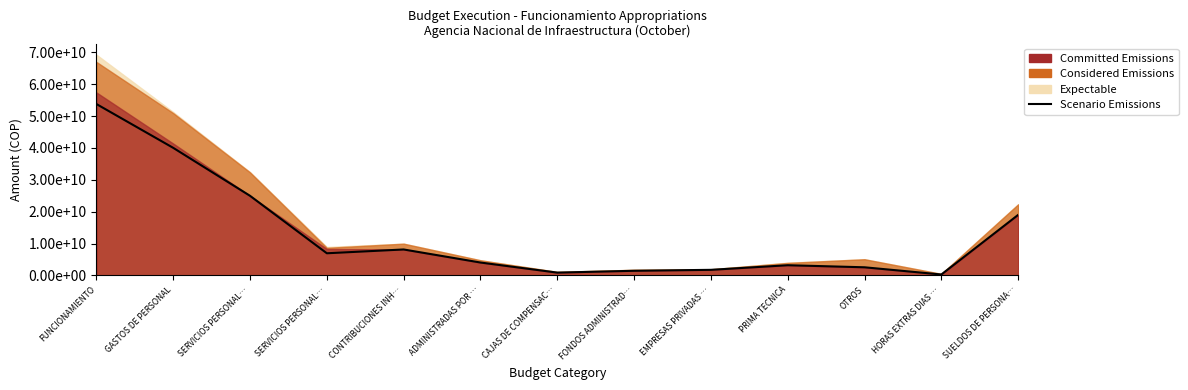

List the labels in order of value, smallest first.

HORAS EXTRAS DIAS …, CAJAS DE COMPENSAC…, FONDOS ADMINISTRAD…, EMPRESAS PRIVADAS …, OTROS, PRIMA TECNICA, ADMINISTRADAS POR …, SERVICIOS PERSONAL…, CONTRIBUCIONES INH…, SUELDOS DE PERSONA…, SERVICIOS PERSONAL…, GASTOS DE PERSONAL, FUNCIONAMIENTO